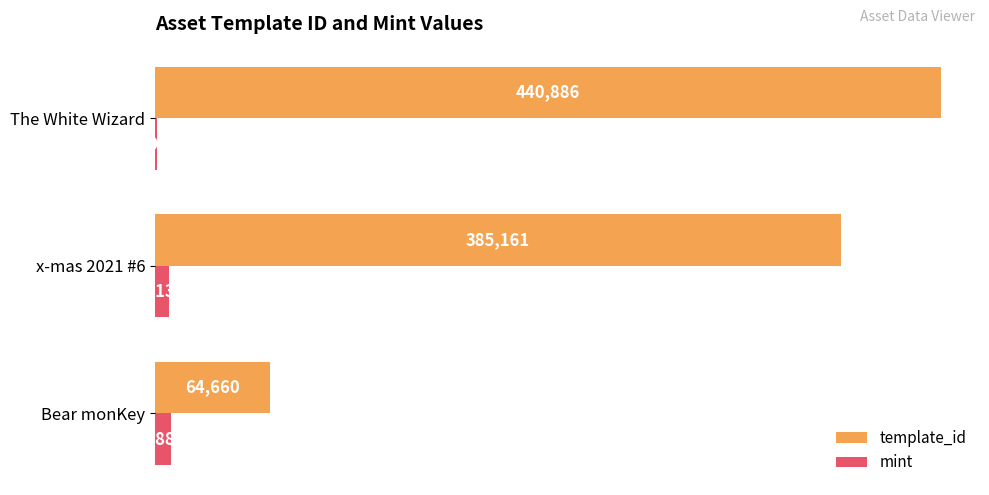

Which series changed the most between x-mas 2021 #6 and The White Wizard?

template_id